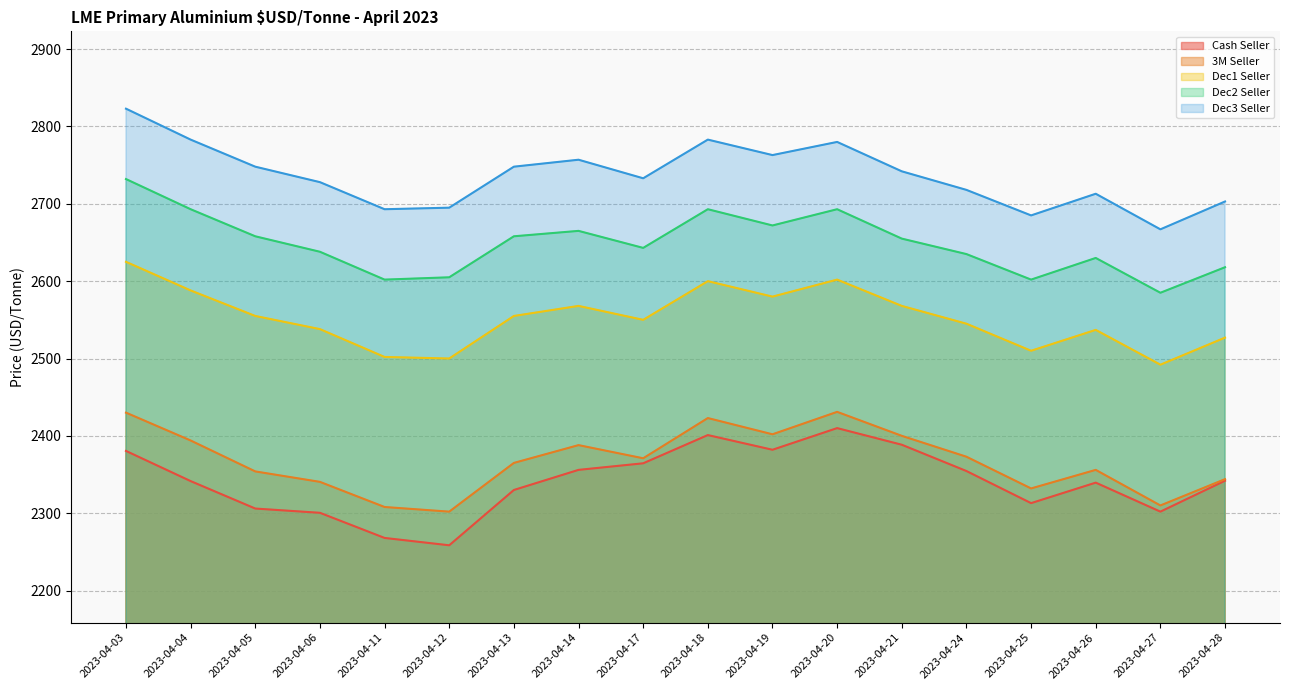

Is it true that Dec2 Seller equals 4219.2 at 2023-04-25?

False